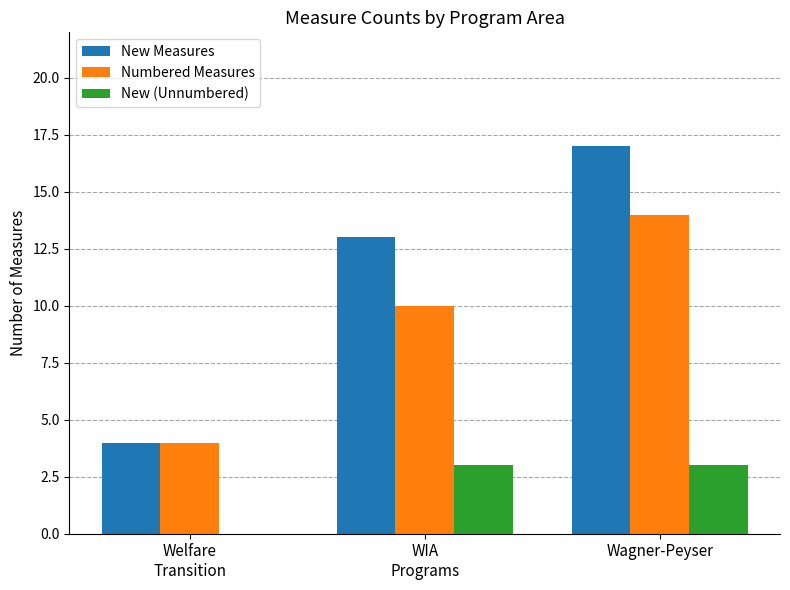

Are the bars grouped side by side (vs. stacked)?

Yes